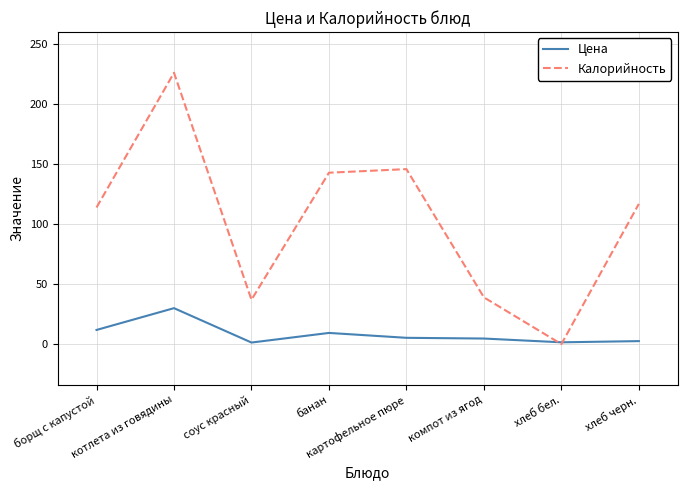

How many interior local peaks does the Калорийность series have?

2